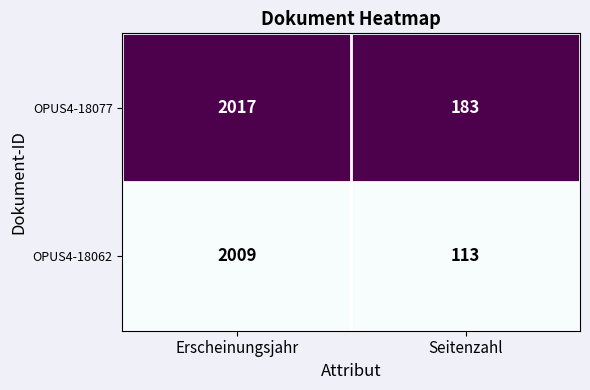

What is the spread (max minus min) of values at Seitenzahl?

70